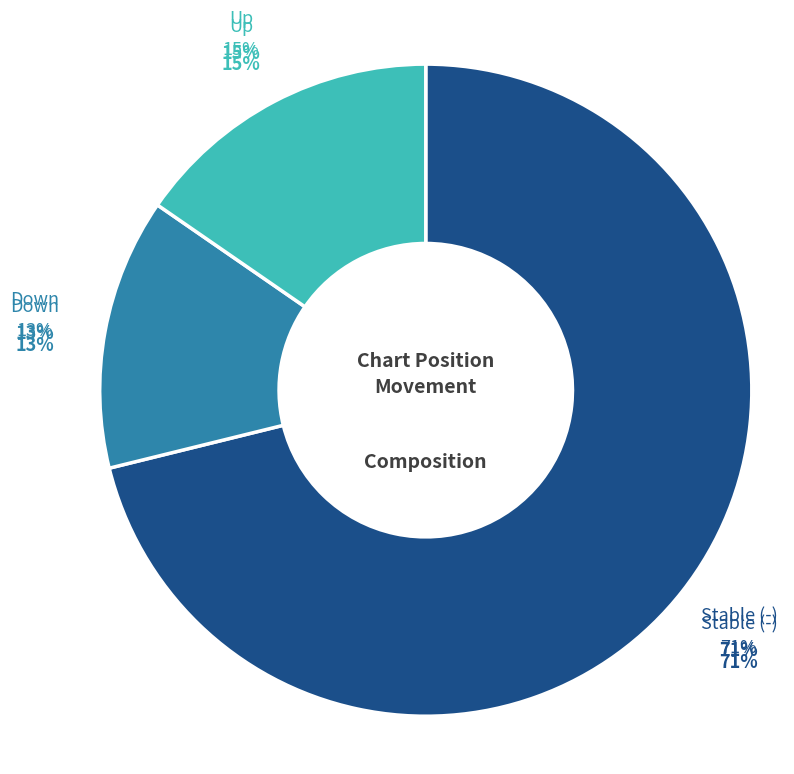

Rank the categories by value from highest to lowest.

-, up, down